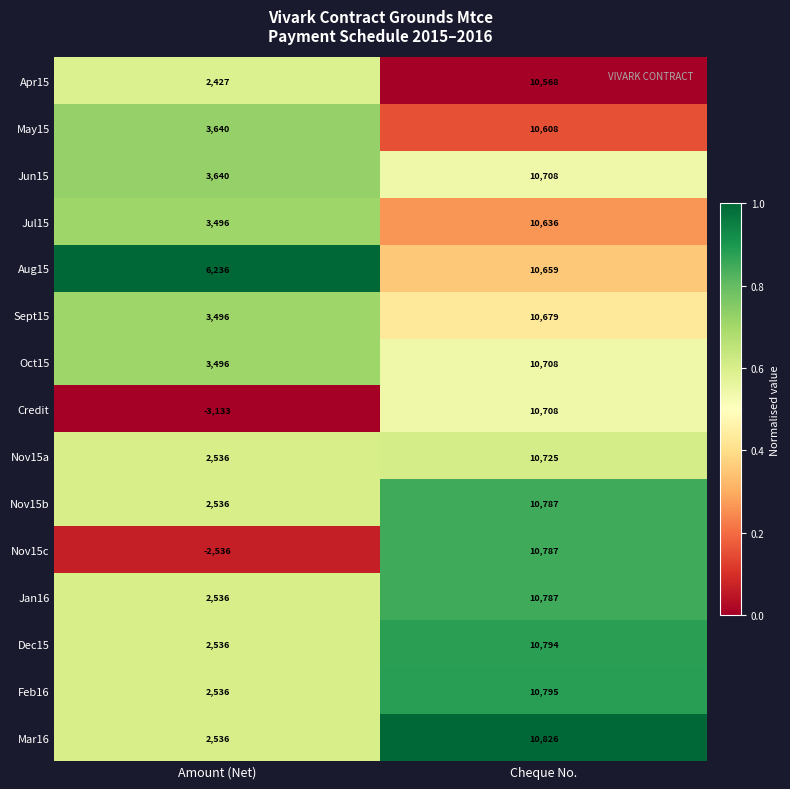

What is the total value across all series at Cheque No.?

160775